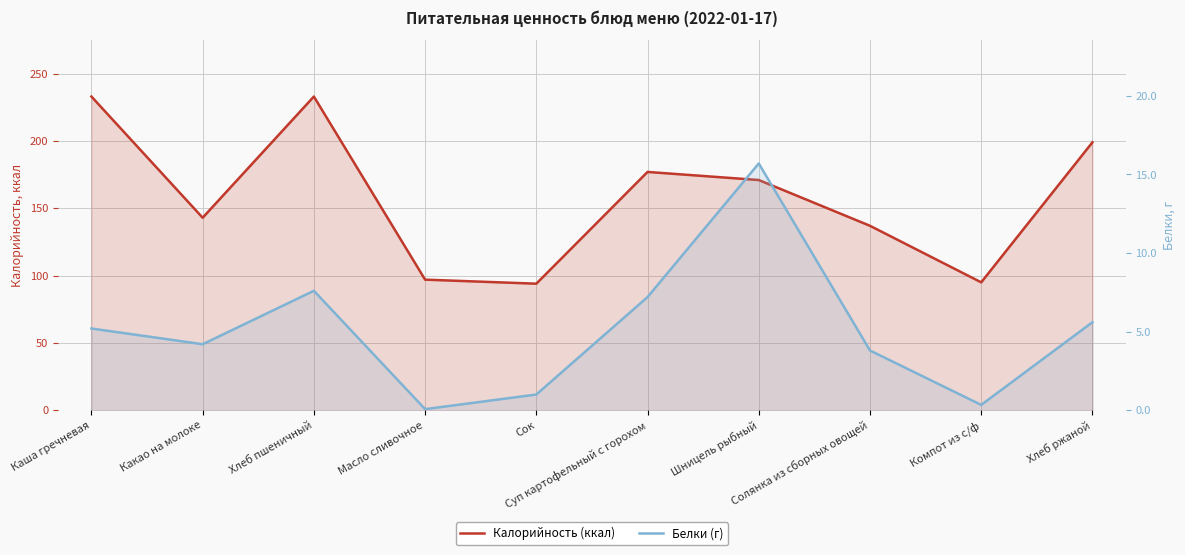

Count the number of data series in this chart.

2